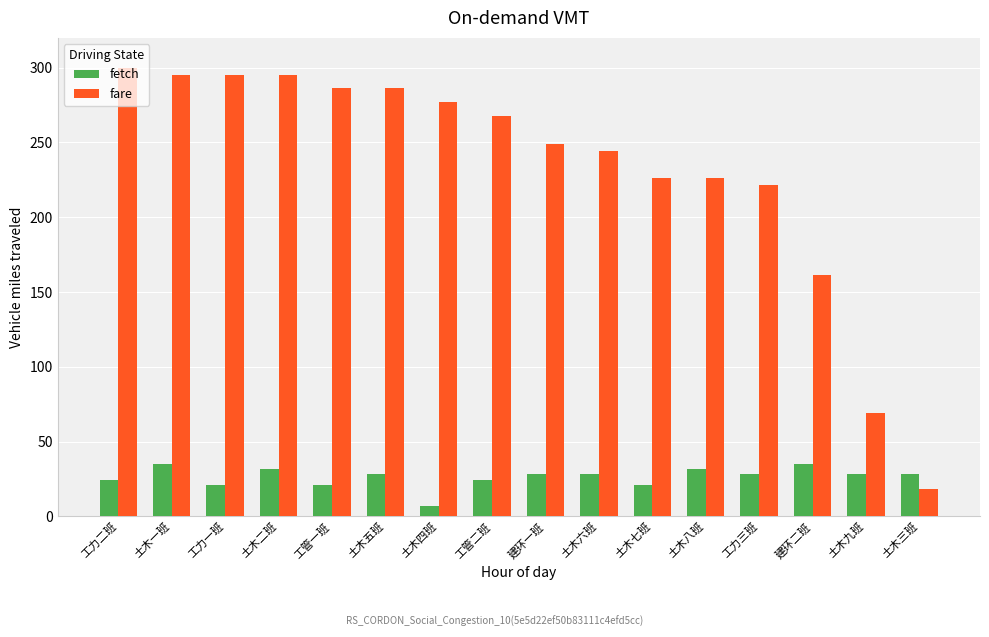

Reading left to right, list all the values displayed in this chart.

fetch: 工力二班=24.5	土木一班=35.0	工力一班=21.0	土木二班=31.5	工管一班=21.0	土木五班=28.0	土木四班=7.0	工管二班=24.5	建环一班=28.0	土木六班=28.0	土木七班=21.0	土木八班=31.5	工力三班=28.0	建环二班=35.0	土木九班=28.0	土木三班=28.0
fare: 工力二班=300.0	土木一班=295.4	工力一班=295.4	土木二班=295.4	工管一班=286.2	土木五班=286.2	土木四班=276.9	工管二班=267.7	建环一班=249.2	土木六班=244.6	土木七班=226.2	土木八班=226.2	工力三班=221.5	建环二班=161.5	土木九班=69.2	土木三班=18.5